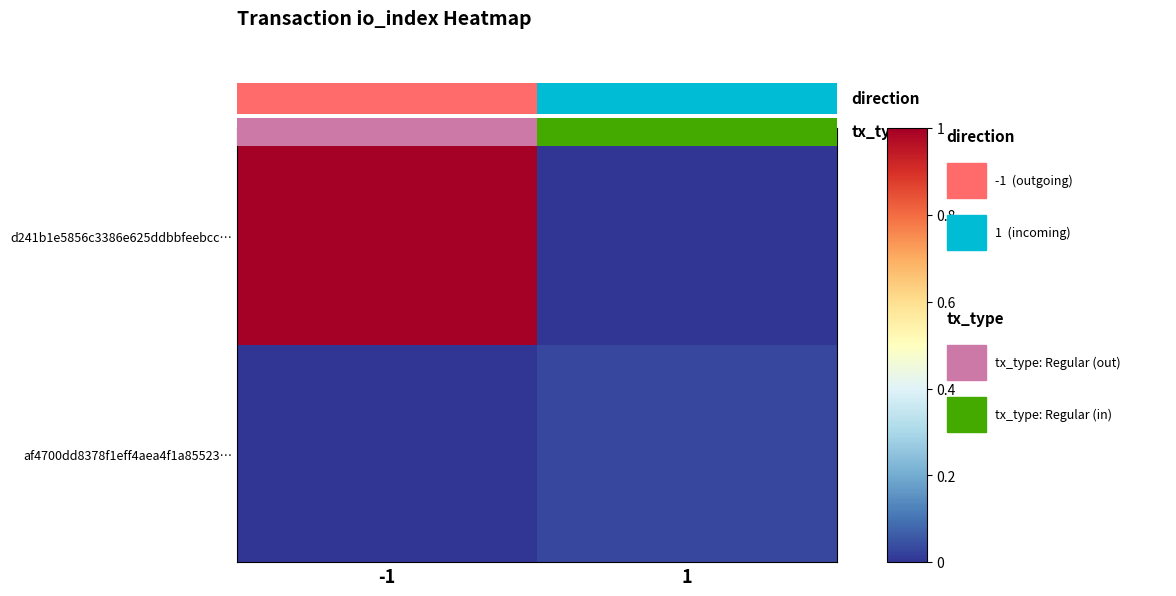

Is the value of d241b1e5856c3386e625ddbbfeebcc… at -1 greater than the value of af4700dd8378f1eff4aea4f1a85523… at -1?

Yes